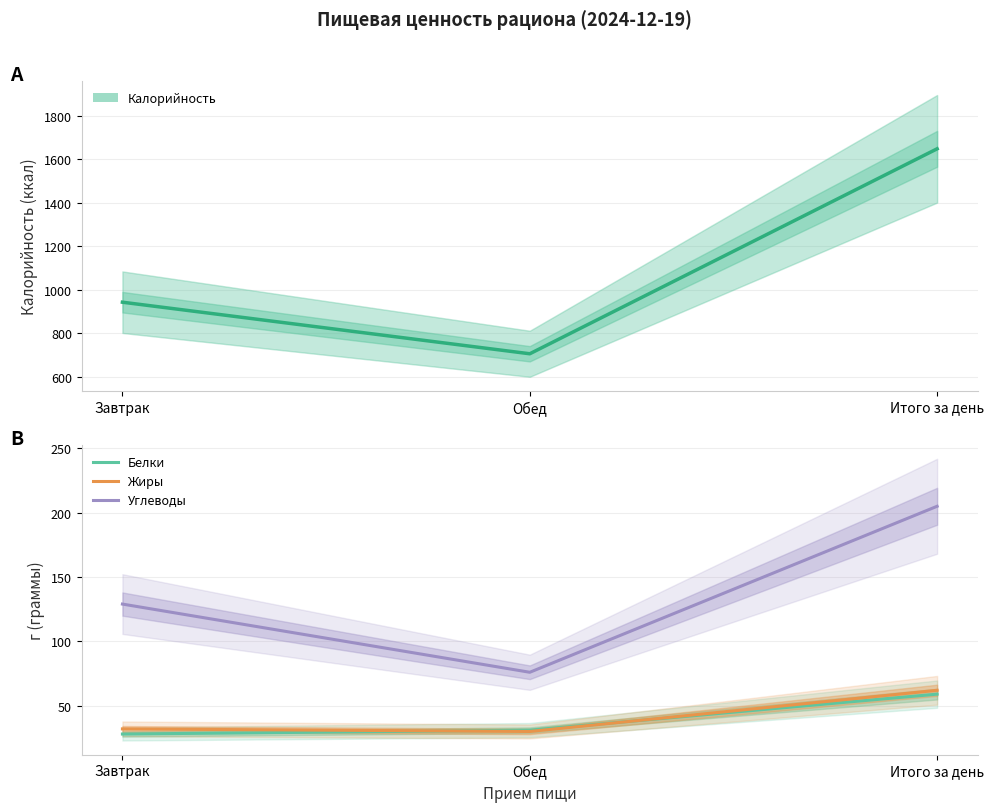

How many values in the Белки series exceed 31?

1